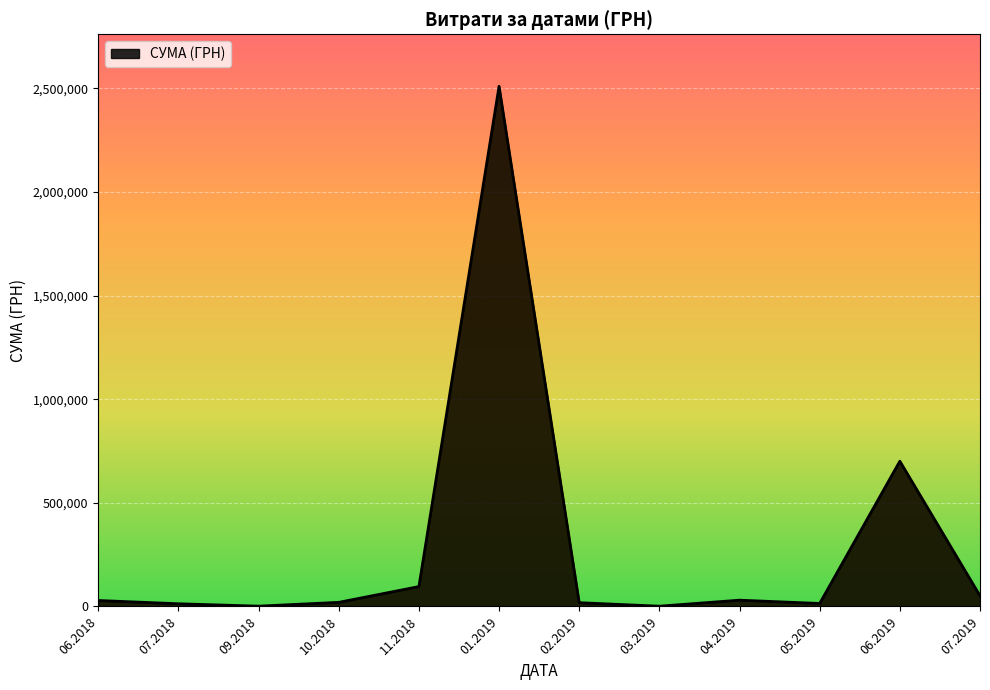

How many lines are shown in the chart?

1